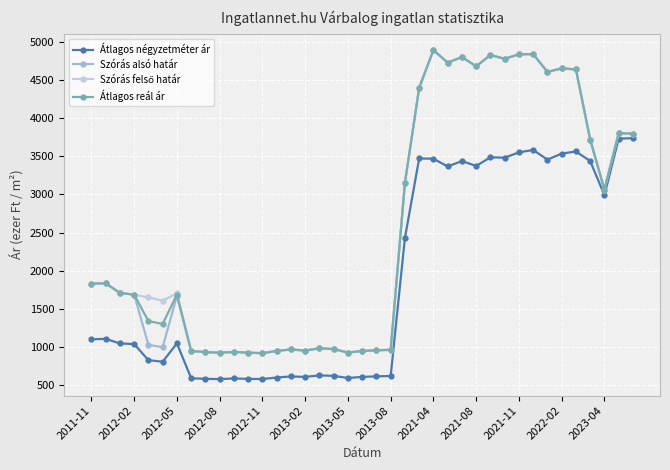

At how many categories does at least one series exceed 3879?

12